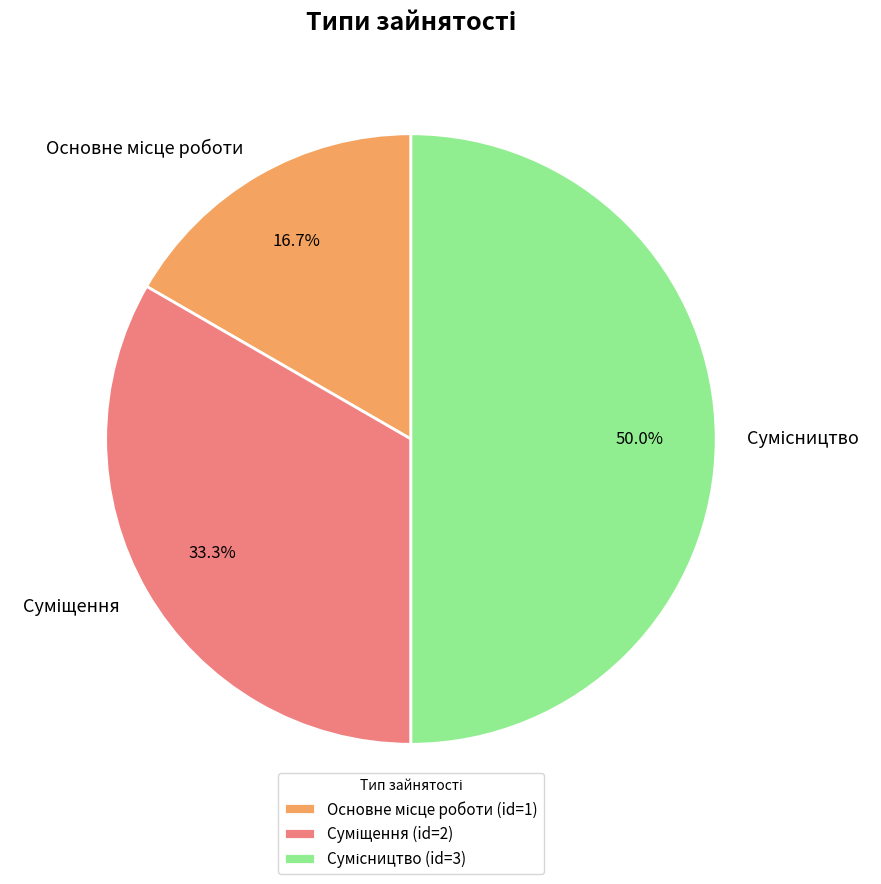

How much of the chart is everything except Основне місце роботи?

83.3%